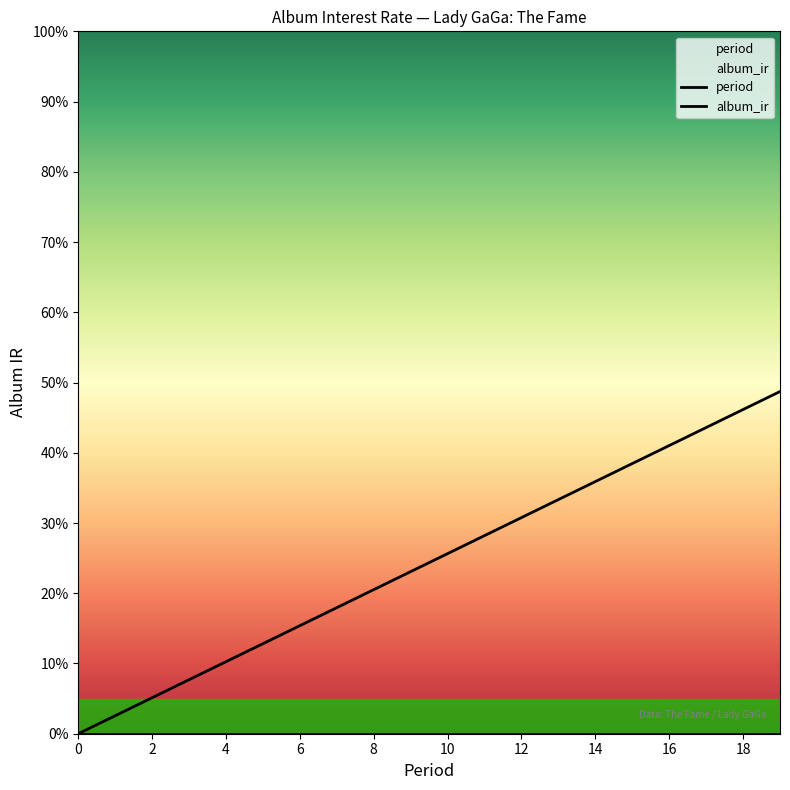

Which series has the largest total across all categories?

period